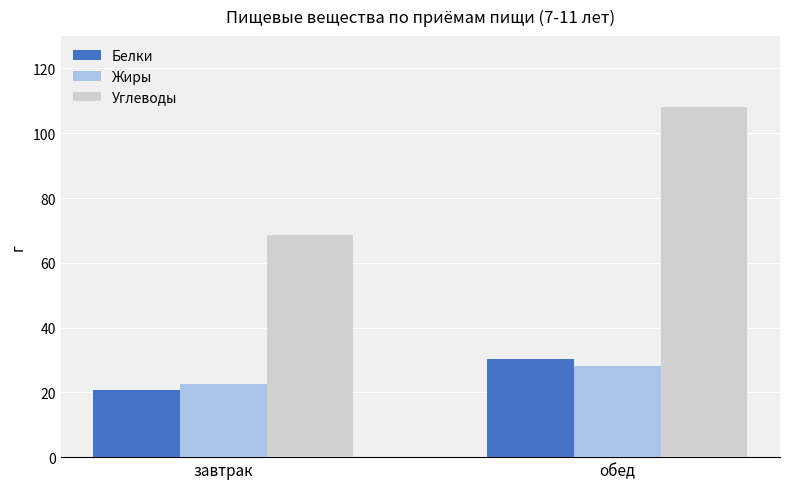

What is the total value across all series at завтрак?

111.8